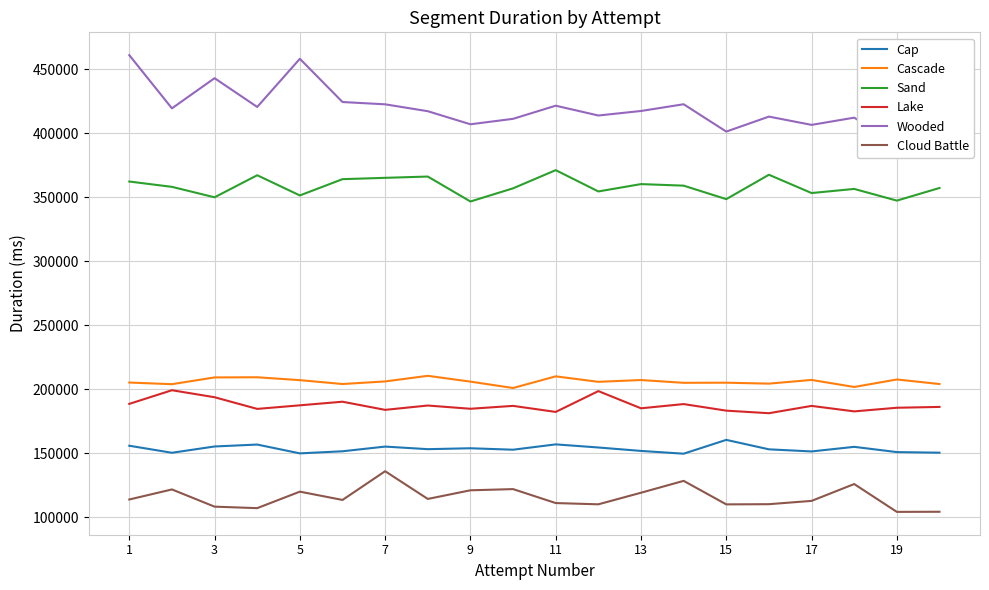

The value of Lake at 9 is 184718. True or false?

True